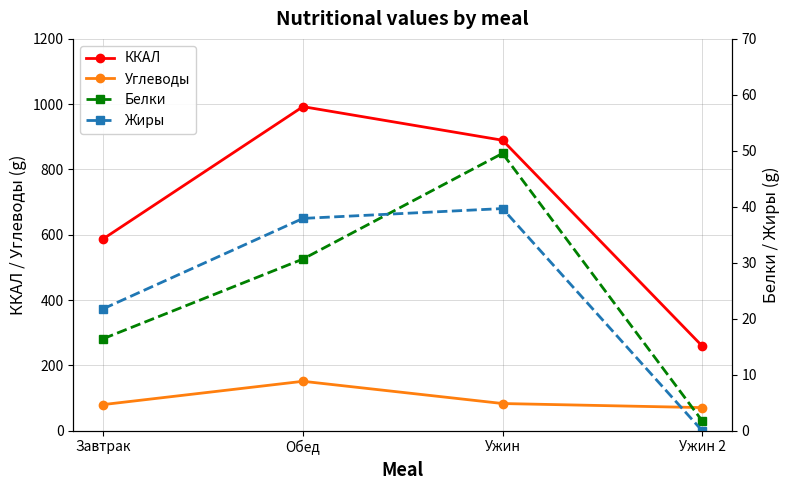

True or false: Углеводы and Белки intersect in this chart.

False